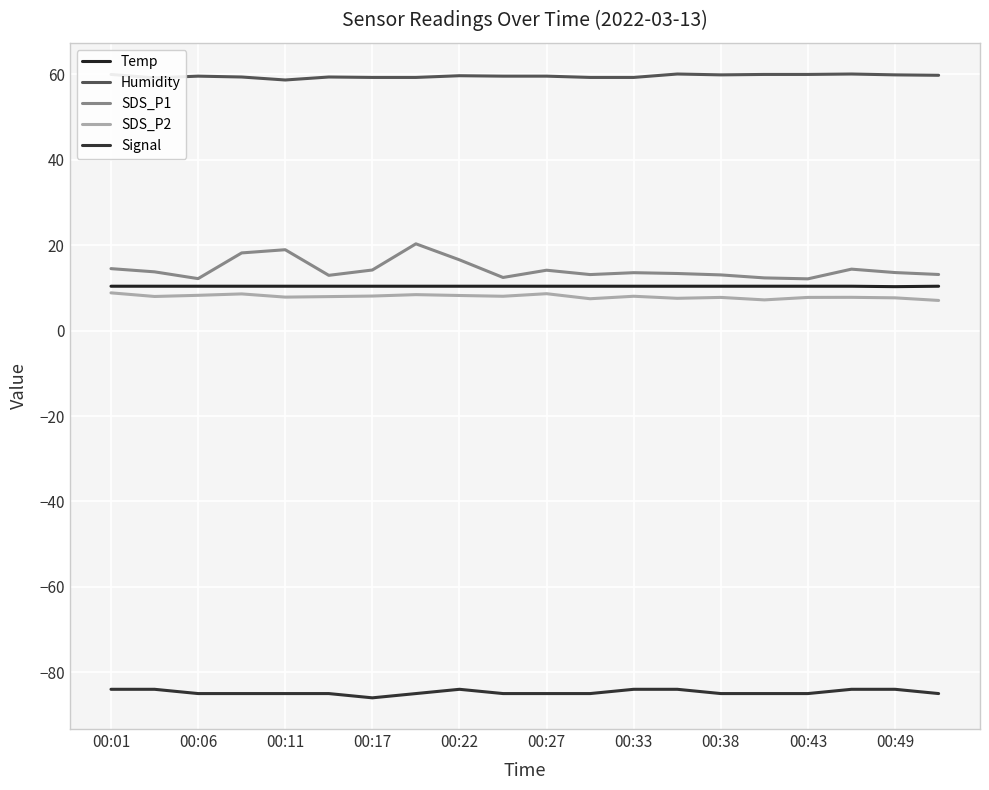

How many lines are shown in the chart?

5